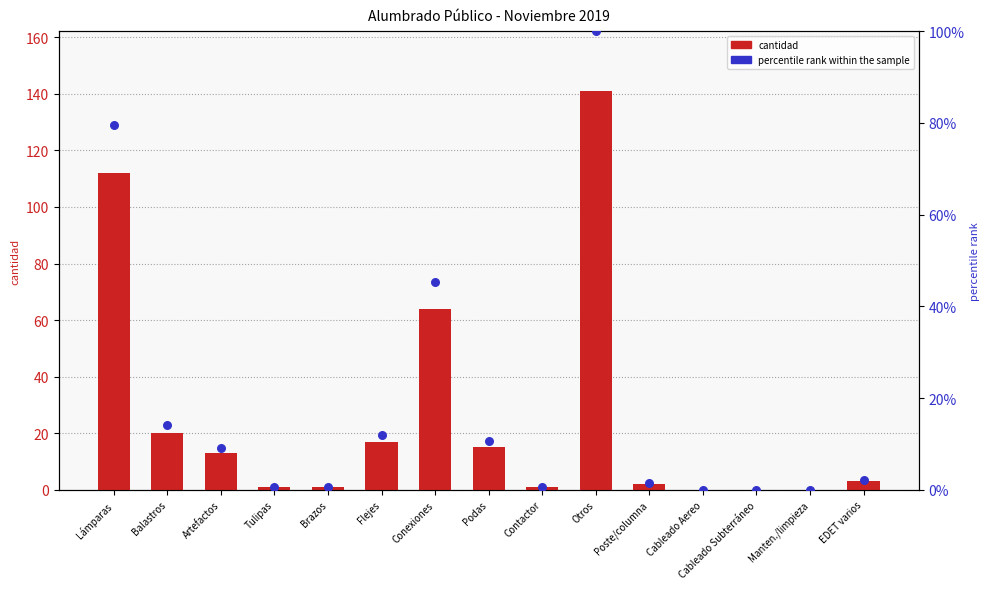

Is the value of percentile rank within the sample at Flejes greater than the value of cantidad at Lámparas?

No